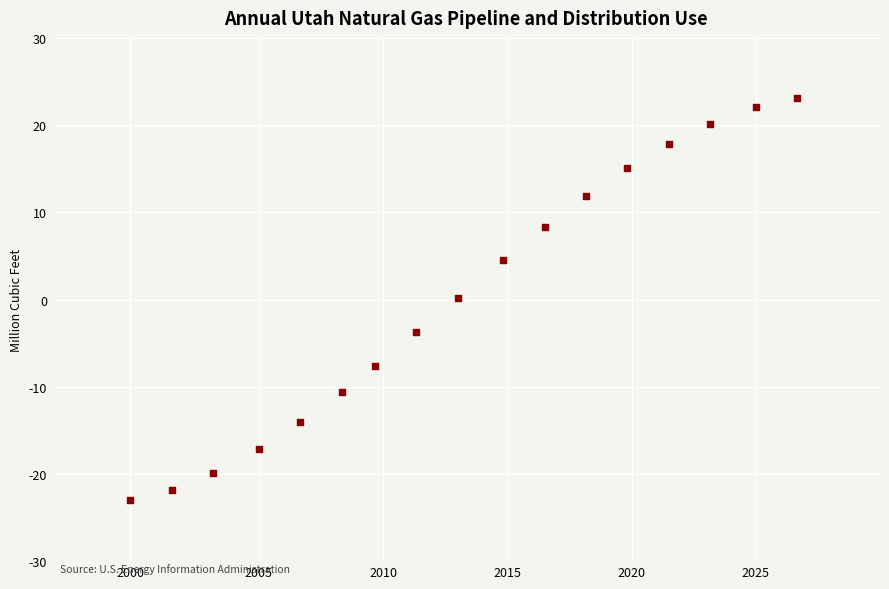

What is the range of Y values (max minus min)?

46.1